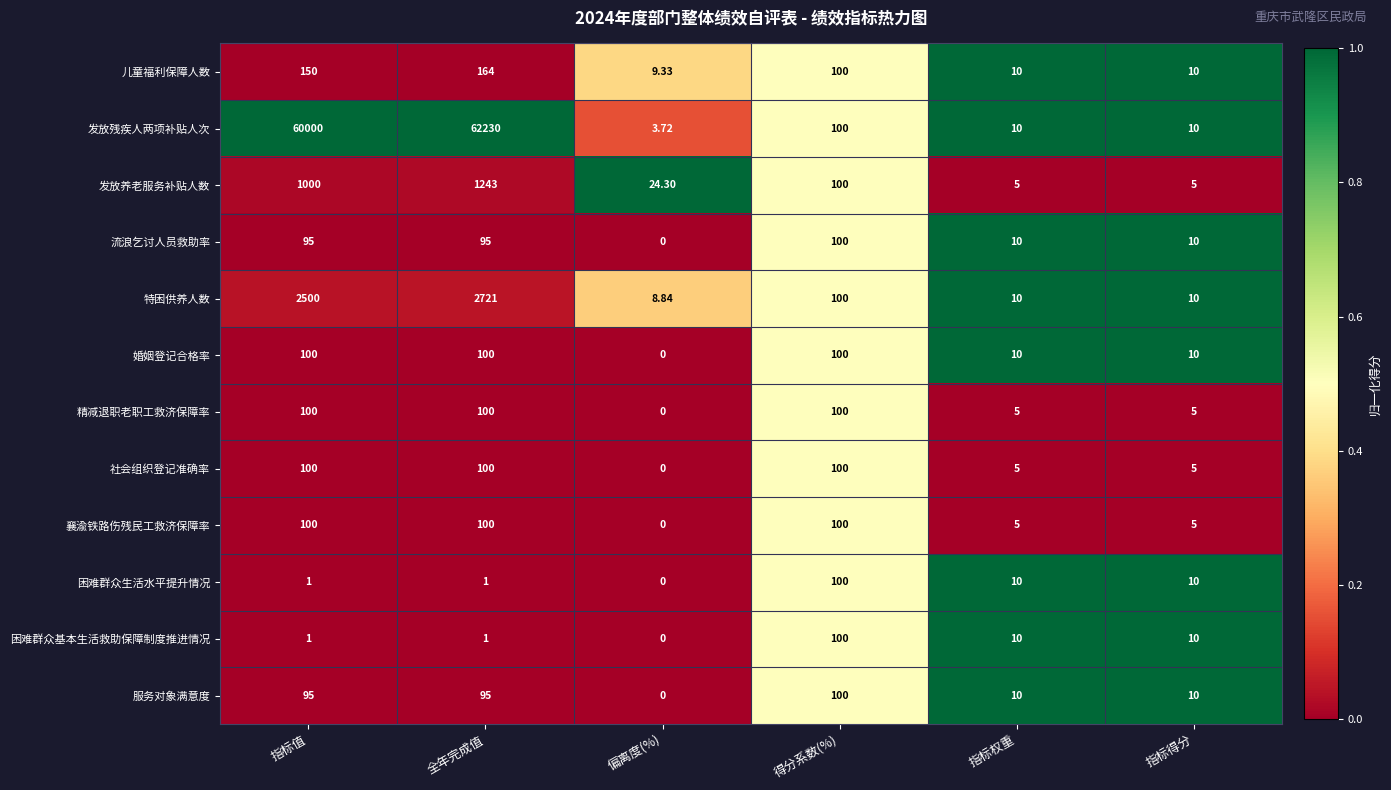

Which category has the lowest value in the 精减退职老职工救济保障率 series?

偏离度(%)